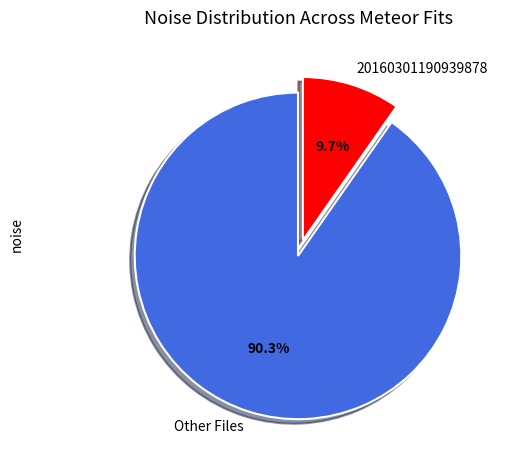

What is the largest slice in the pie chart?

Other Files